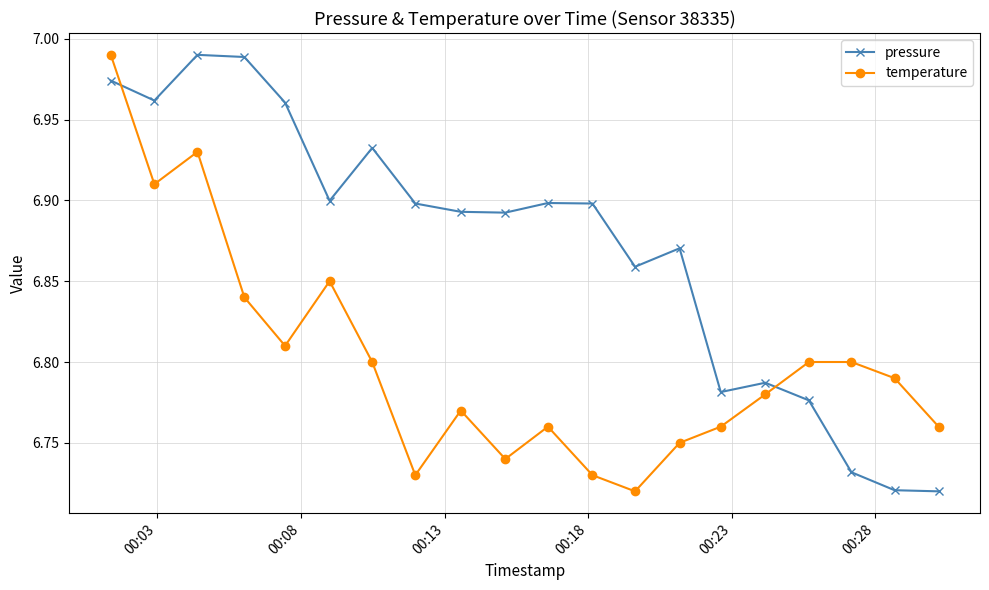

What is the sum of all pressure values?

137.4